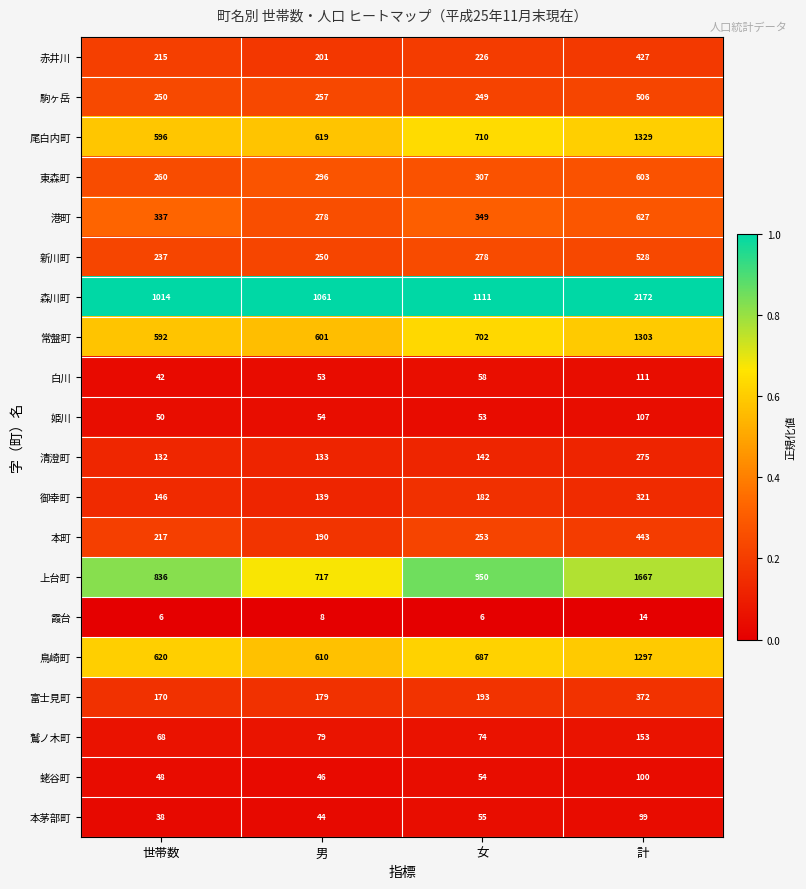

Rank the series by their maximum value, from lowest to highest.

霞台, 本茅部町, 蛯谷町, 姫川, 白川, 鷲ノ木町, 清澄町, 御幸町, 富士見町, 赤井川, 本町, 駒ヶ岳, 新川町, 東森町, 港町, 鳥崎町, 常盤町, 尾白内町, 上台町, 森川町